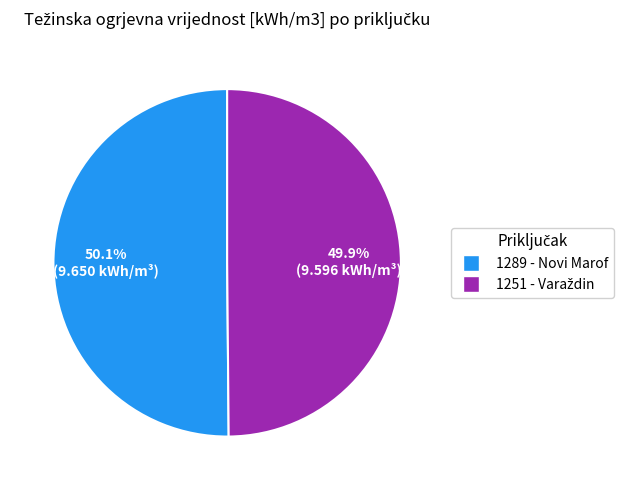

True or false: 1289 - Novi Marof accounts for 45% of the total.

False